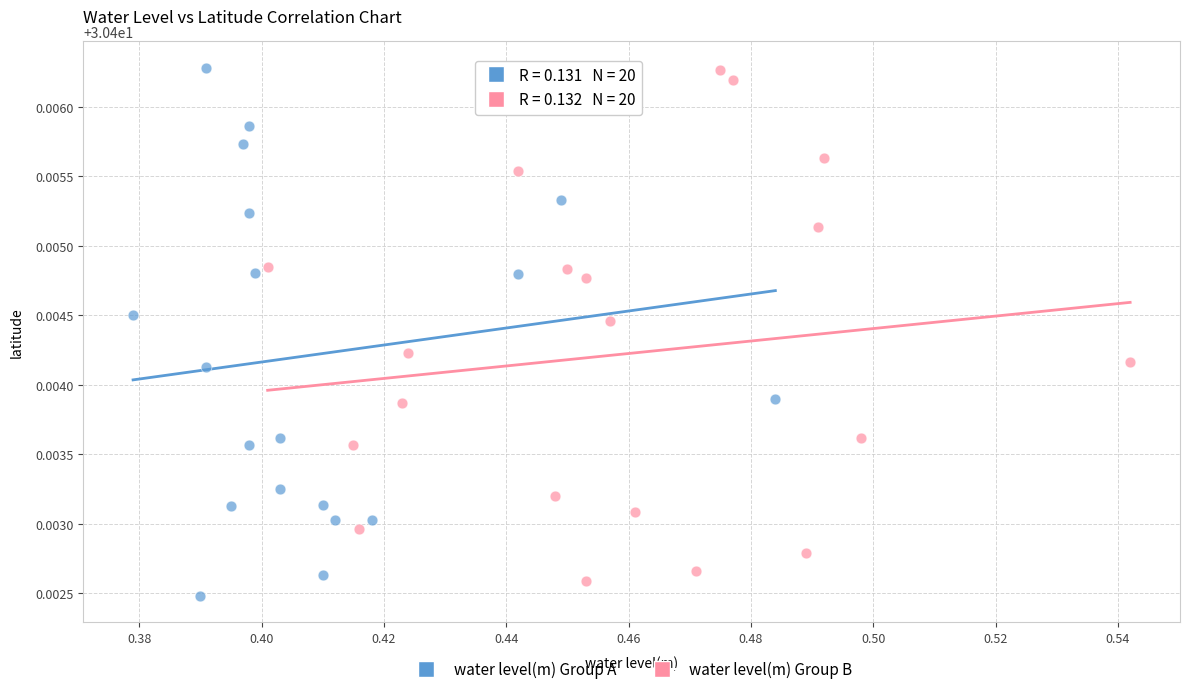

Which series has the widest spread of Y values?

water level(m) Group A